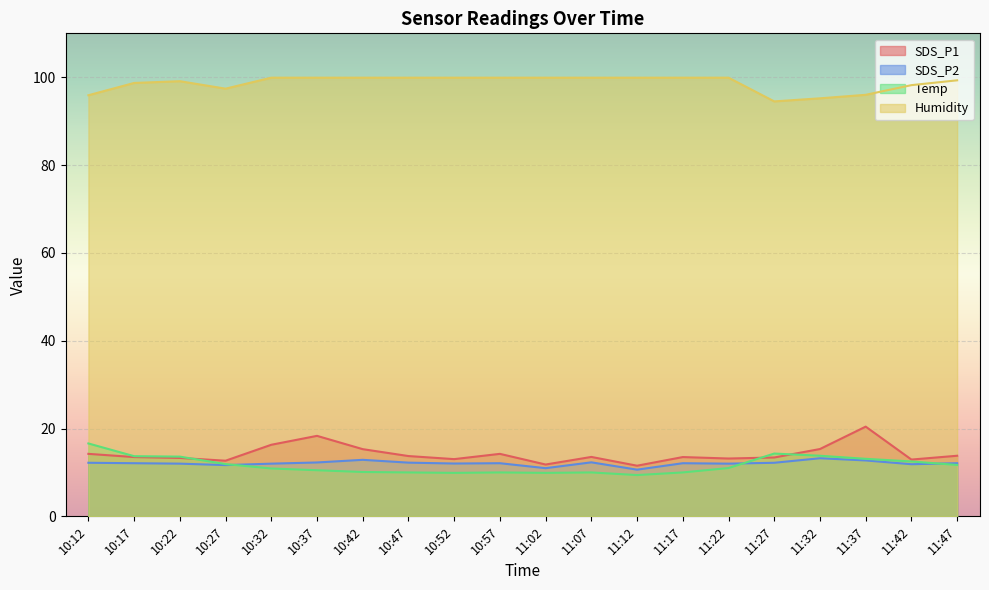

In SDS_P1, how many points are lower than both neighbors (excluding endpoints)?

6